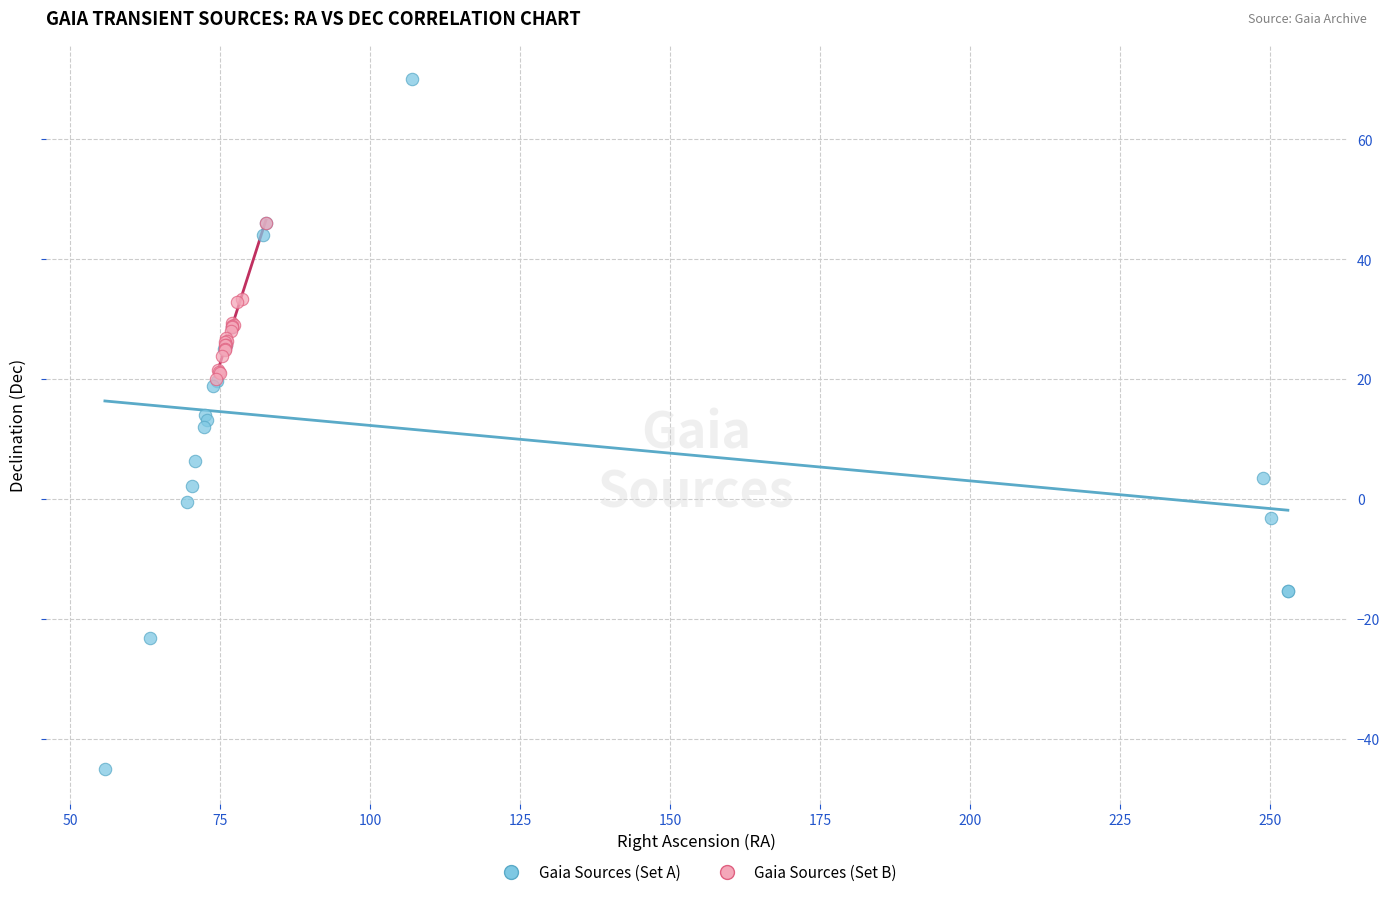

Which series reaches the maximum Y coordinate?

Gaia Sources (Set A)